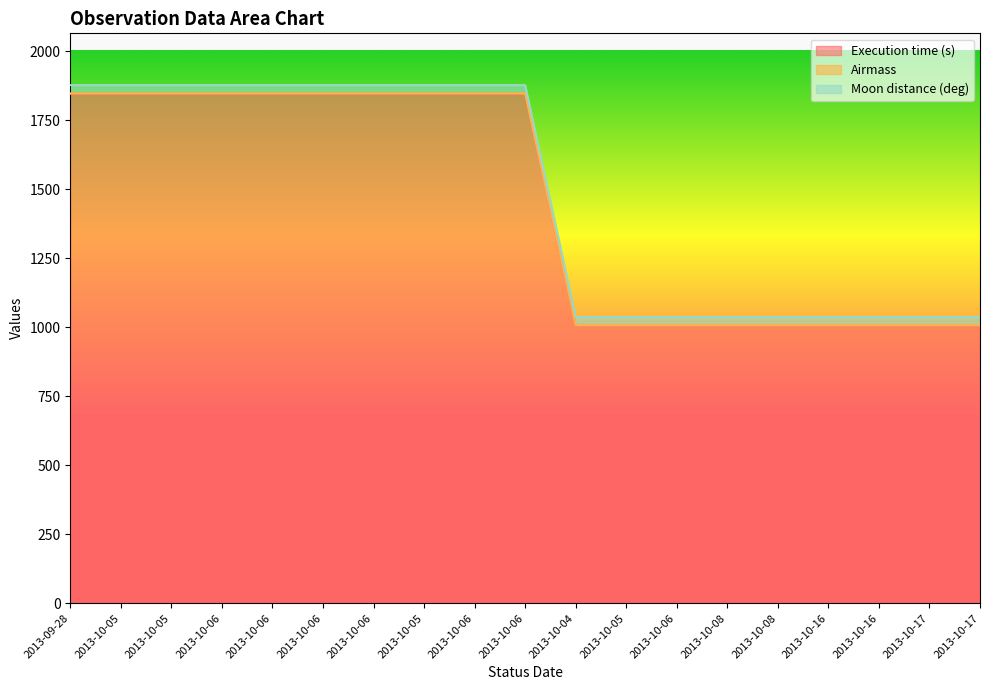

What is the difference between the second highest and second lowest values in the Execution time (s) series?

840.0